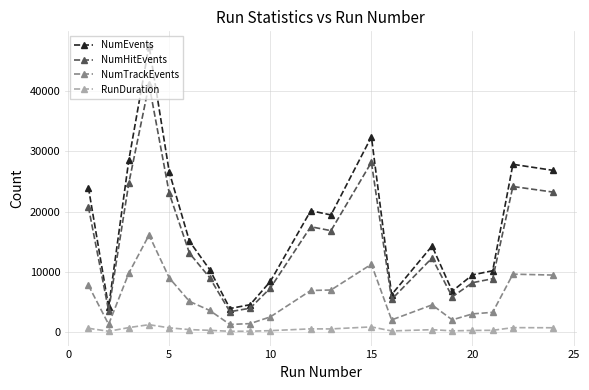

What is the minimum value for NumEvents?

3885.0